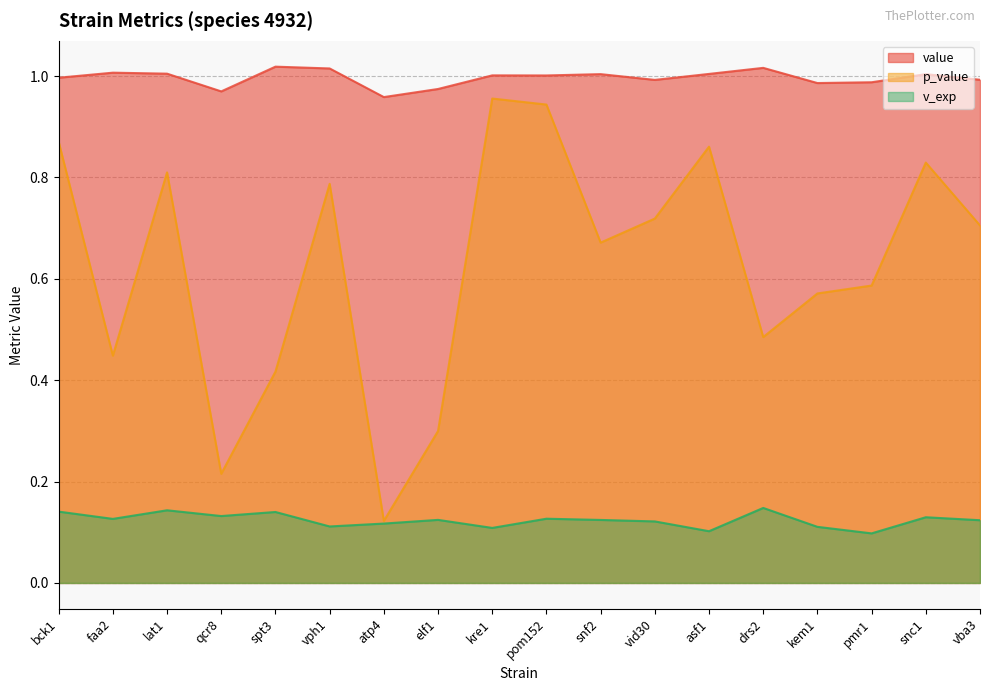

Rank the series by their average value, from highest to lowest.

value, p_value, v_exp